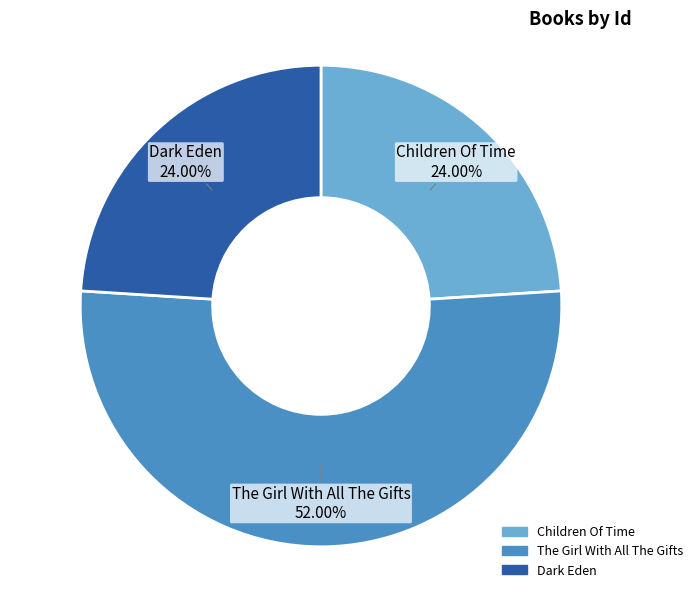

How many segments does this pie chart have?

3